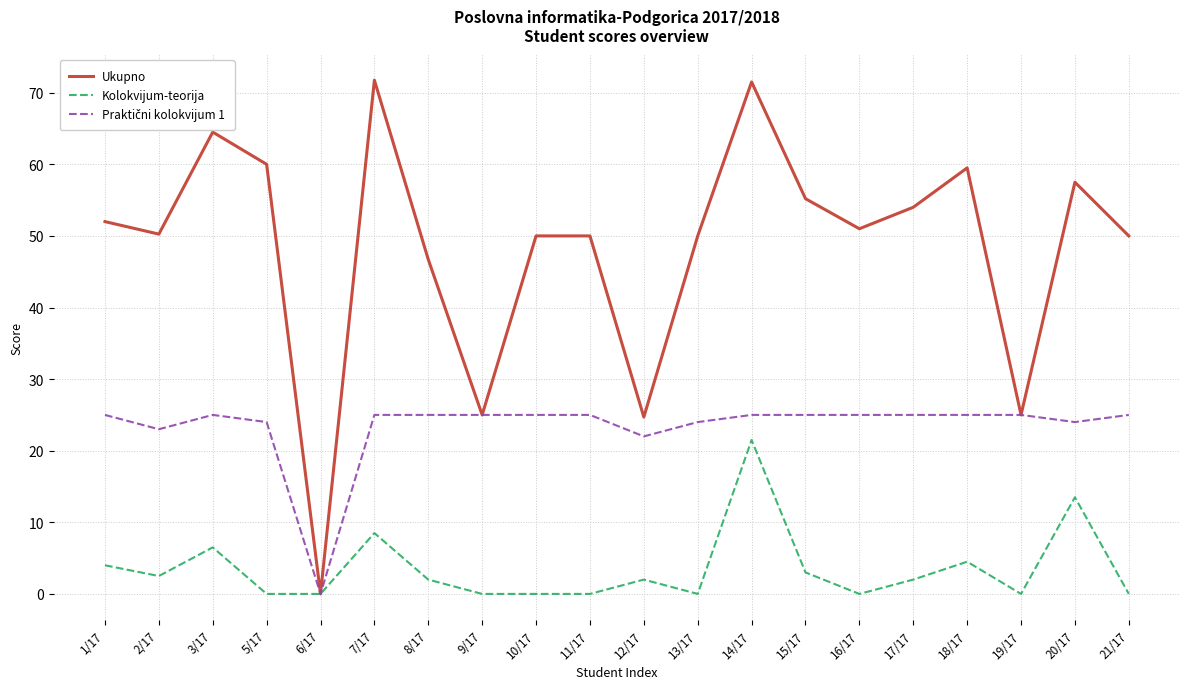

Read the Ukupno value at 17/17.

54.0